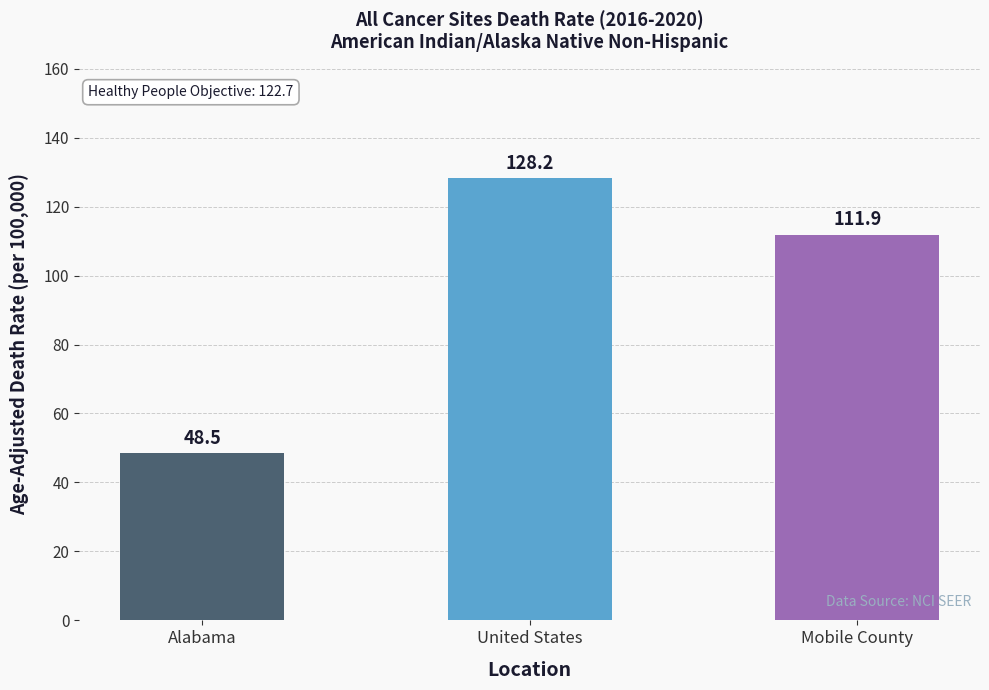

Reading right to left, list all the values displayed in this chart.

111.9	128.2	48.5